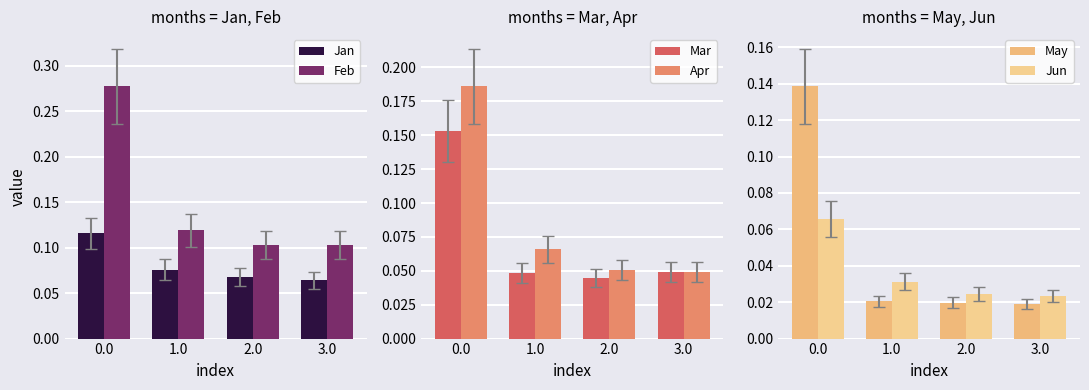

What is the label of the 1st bar from the right?

3.0